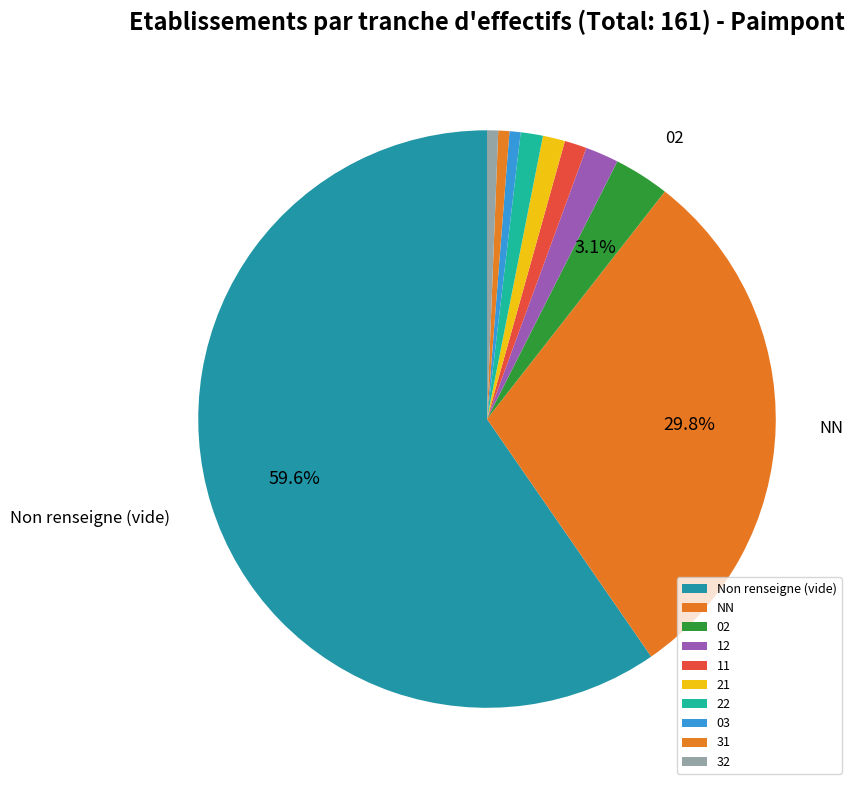

How many segments does this pie chart have?

10